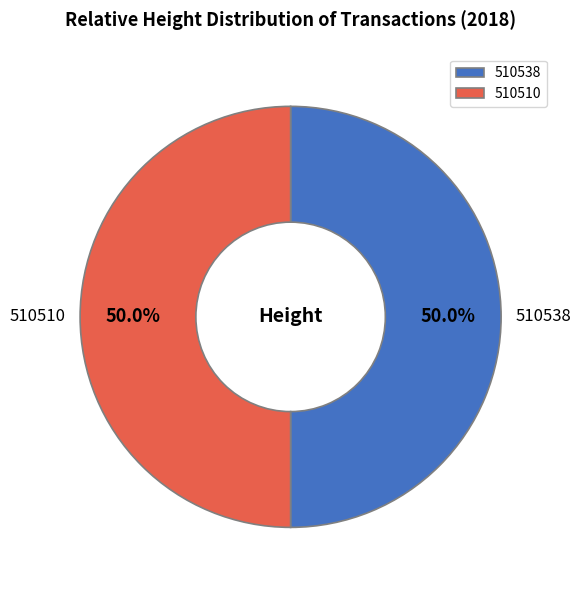

What percentage is the 510510 slice, to the nearest percent?

50%